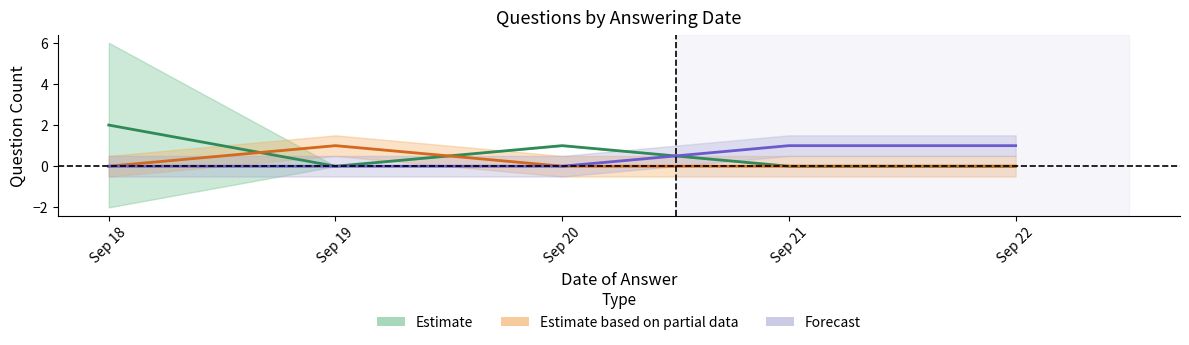

The Estimate based on partial data series shows 0 at Sep 18. True or false?

True